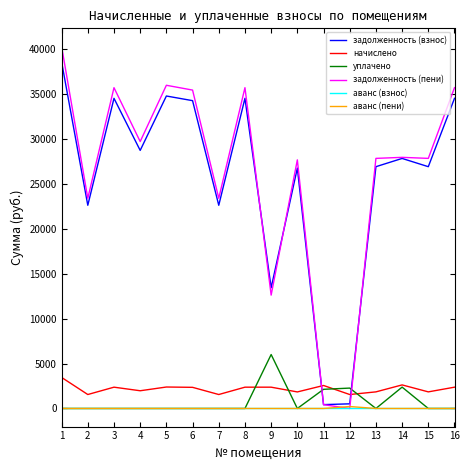

What is the sum of the задолженность (пени) values at 12 and 7?

23372.6